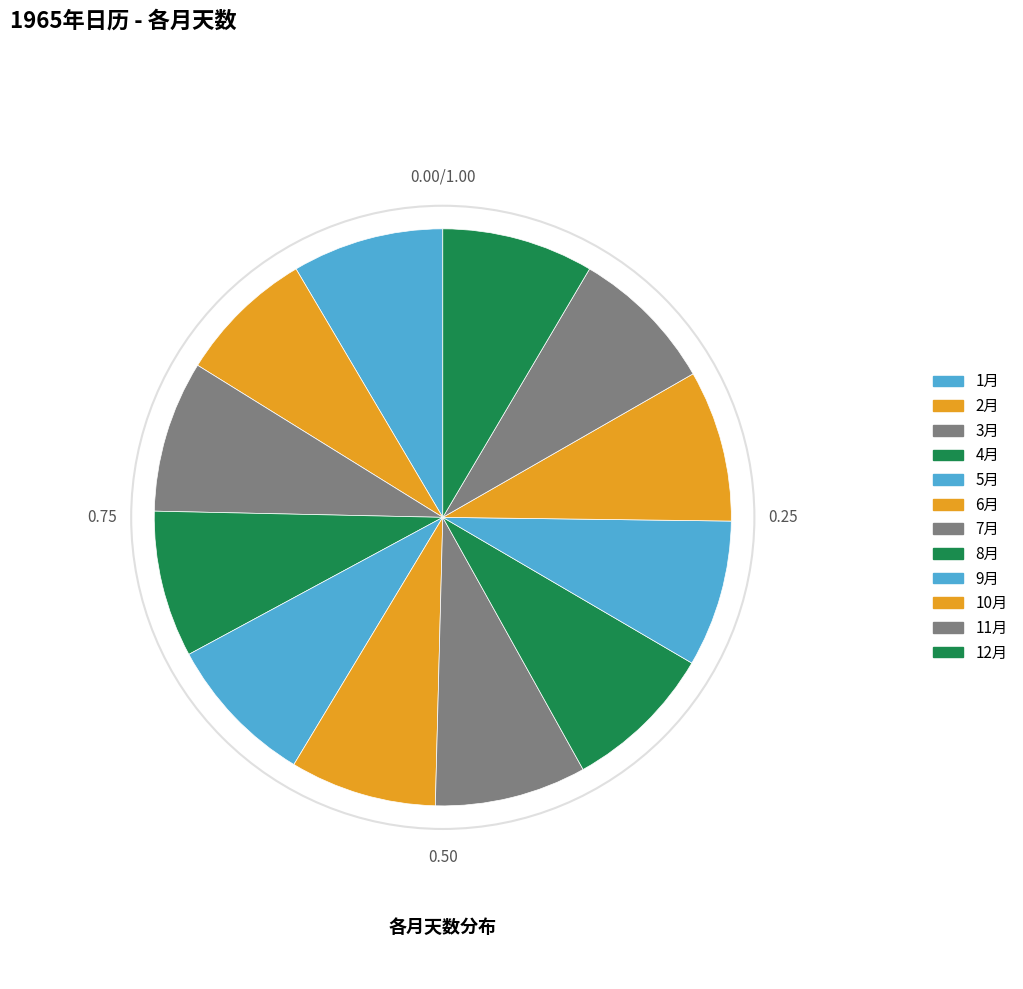

What percentage is the 3月 slice, to the nearest percent?

8%